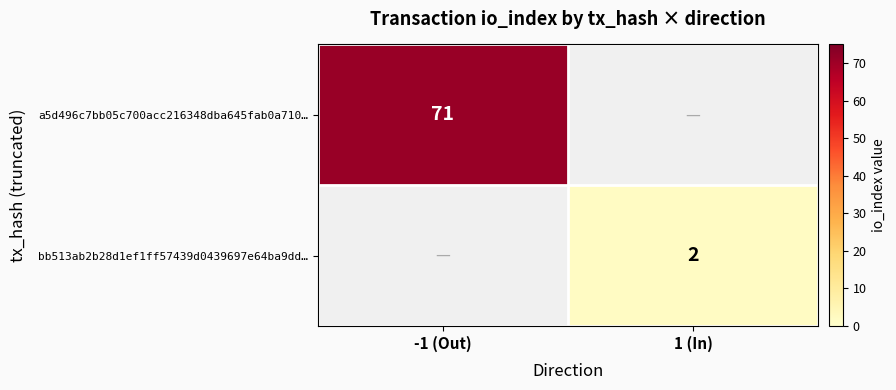

The a5d496c7bb05c700acc216348dba645fab0a710… series shows 46 at -1 (Out). True or false?

False